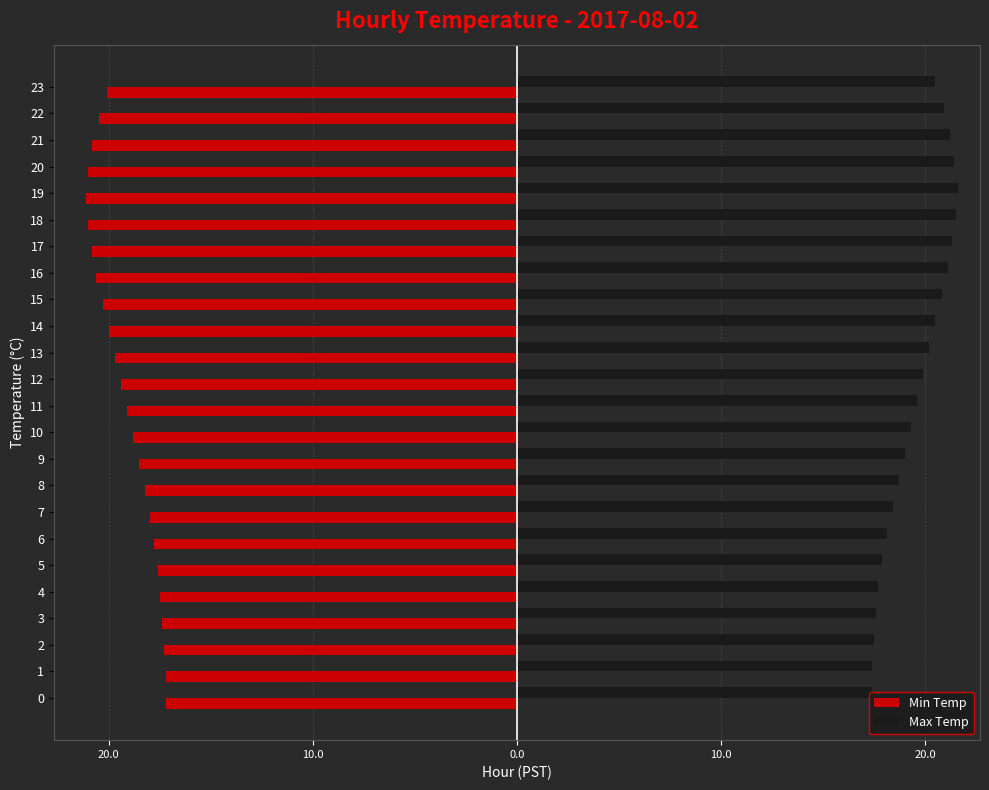

Reading right to left, extract all data points from this chart.

Min Temp: -20.1	-20.5	-20.8	-21.0	-21.1	-21.0	-20.8	-20.6	-20.3	-20.0	-19.7	-19.4	-19.1	-18.8	-18.5	-18.2	-18.0	-17.8	-17.6	-17.5	-17.4	-17.3	-17.2	-17.2
Max Temp: 20.5	20.9	21.2	21.4	21.6	21.5	21.3	21.1	20.8	20.5	20.2	19.9	19.6	19.3	19.0	18.7	18.4	18.1	17.9	17.7	17.6	17.5	17.4	17.4